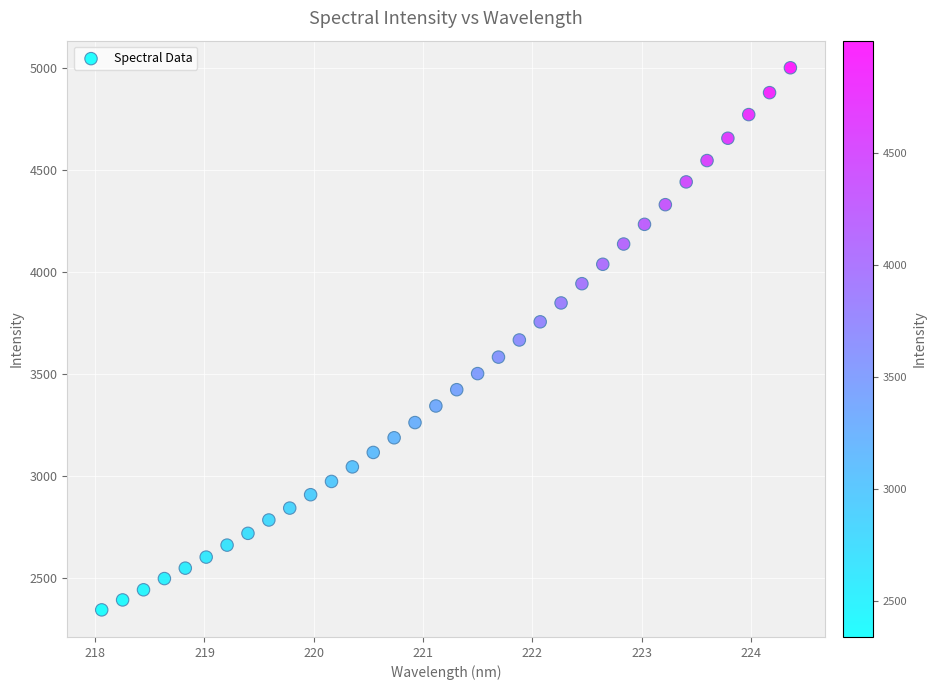

What is the range of X values (max minus min)?

6.3